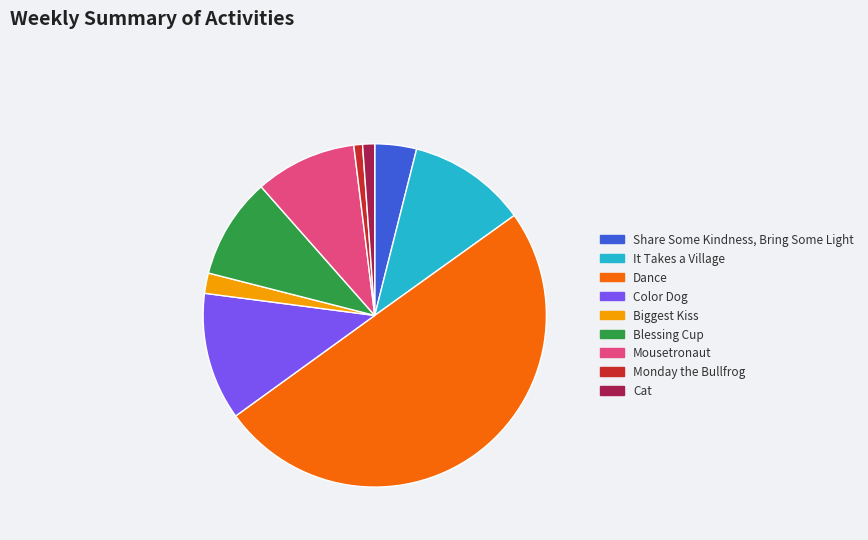

True or false: Biggest Kiss accounts for 2% of the total.

True